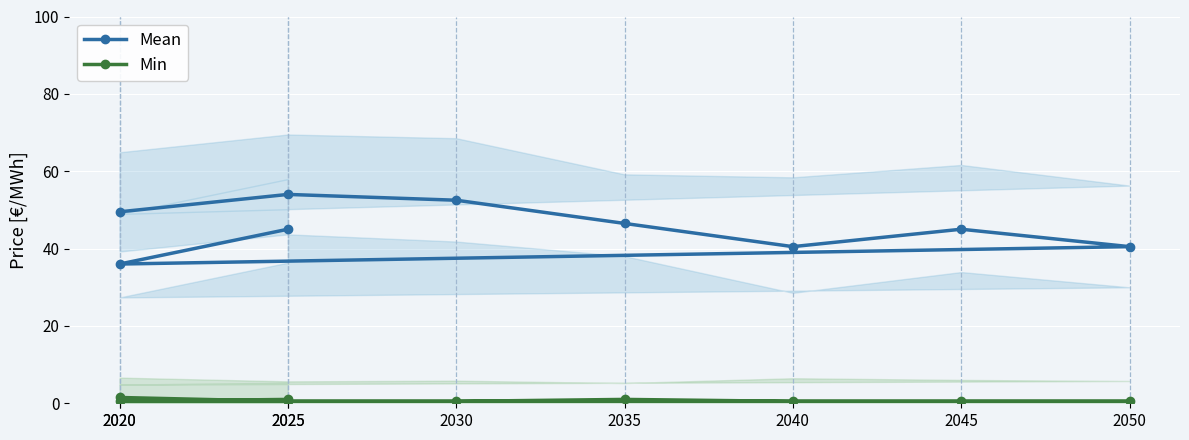

What is the difference between the maximum and second lowest values in the Min series?

1.0